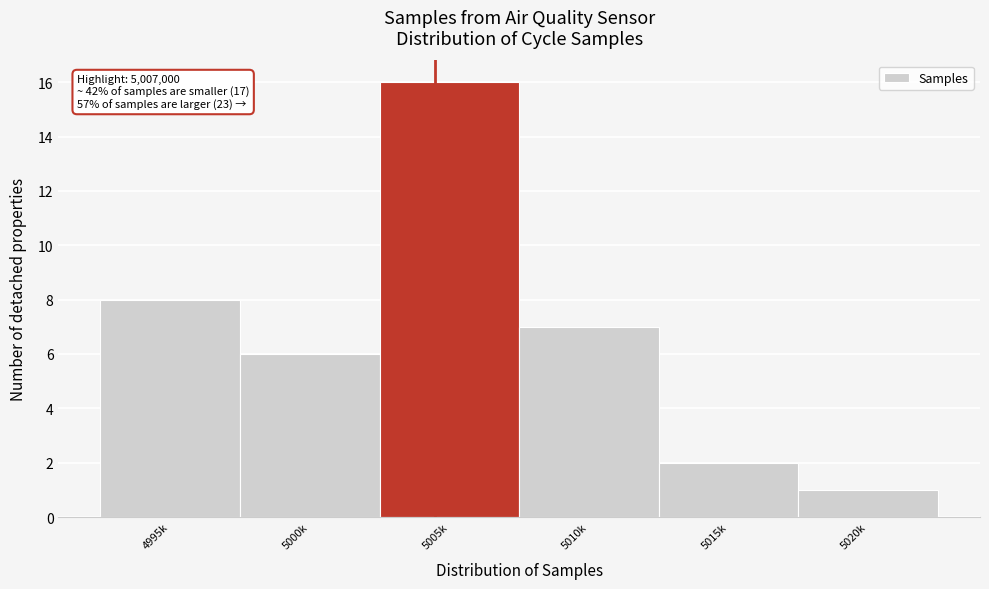

Reading left to right, transcribe all the data shown in this chart.

8	6	16	7	2	1